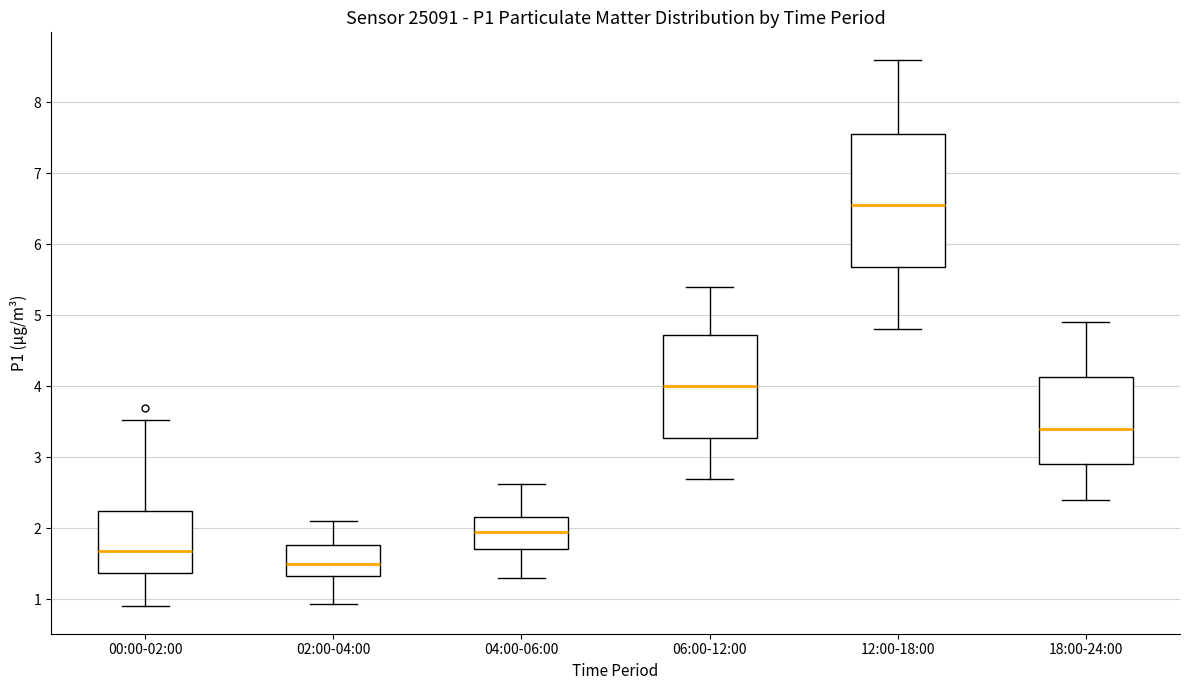

Where does the lower whisker of the box for 06:00-12:00 end on the y-axis? The values are not printed on the chart, so give them approximately, as read against the axis.

2.7